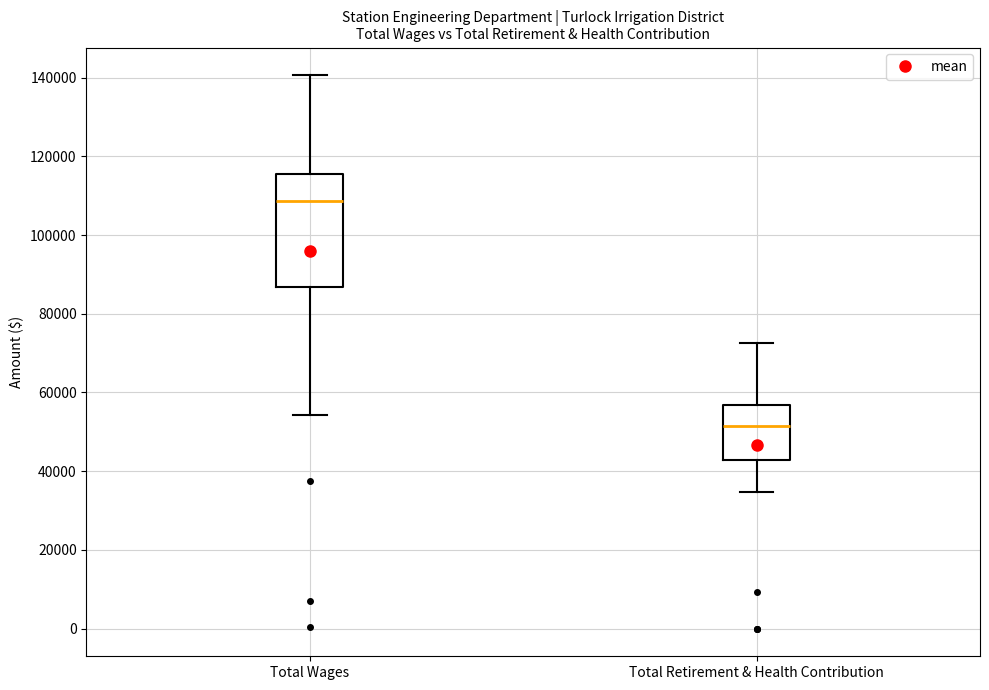

Comparing the boxes themselves (not the whiskers), which one is the tallest?

Total Wages